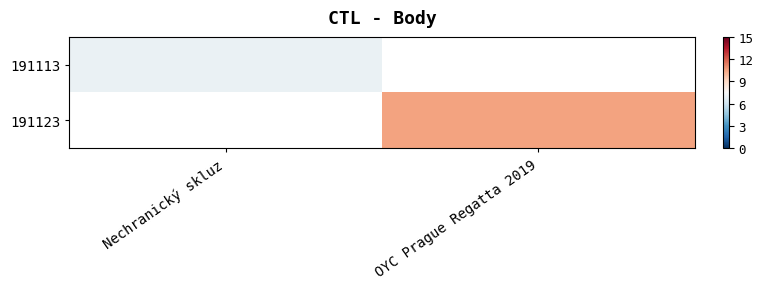

Which series has the largest range (max minus min)?

191113